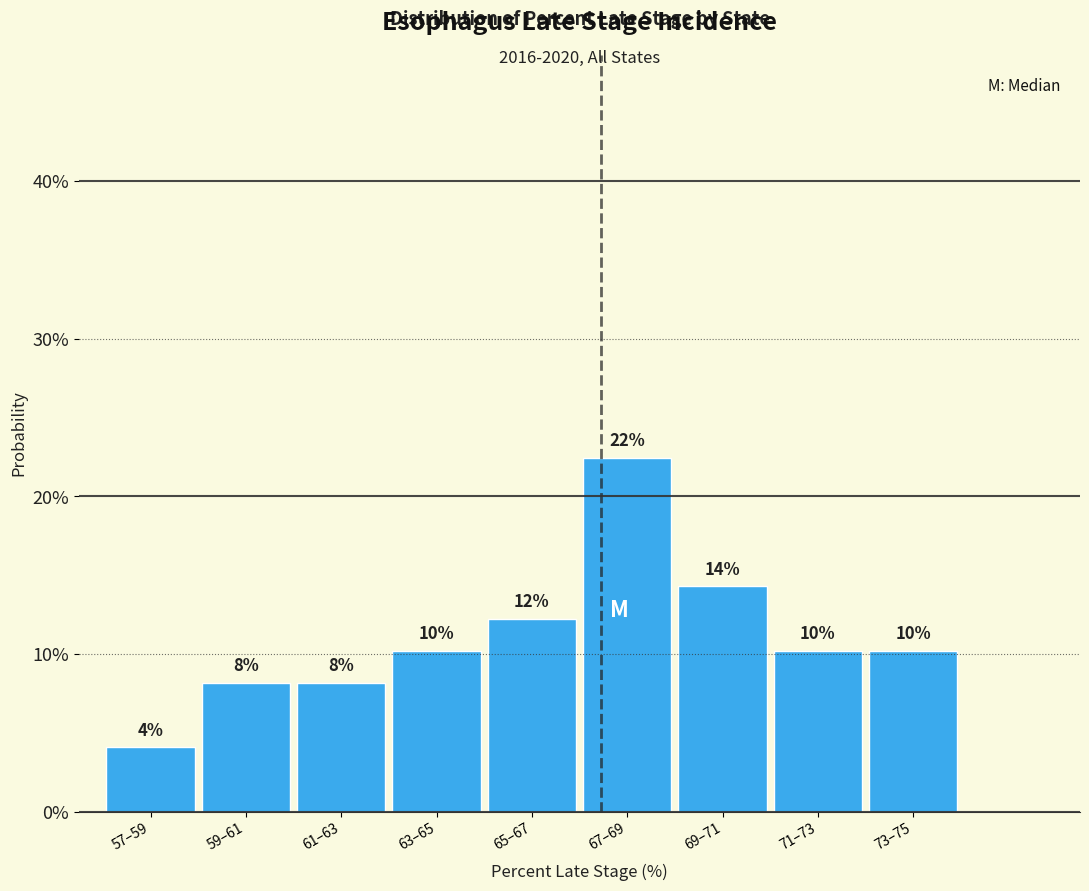

Does the chart contain any negative values?

No